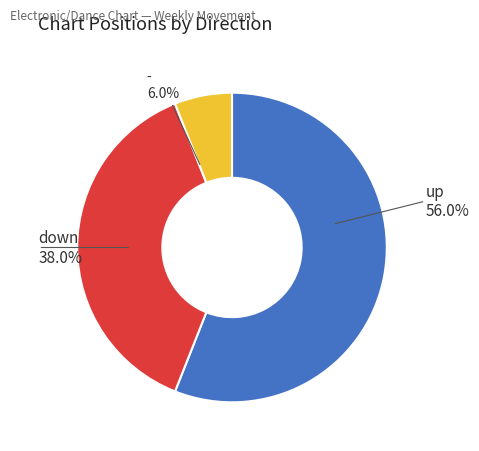

Is there any slice that represents more than half of the pie?

Yes